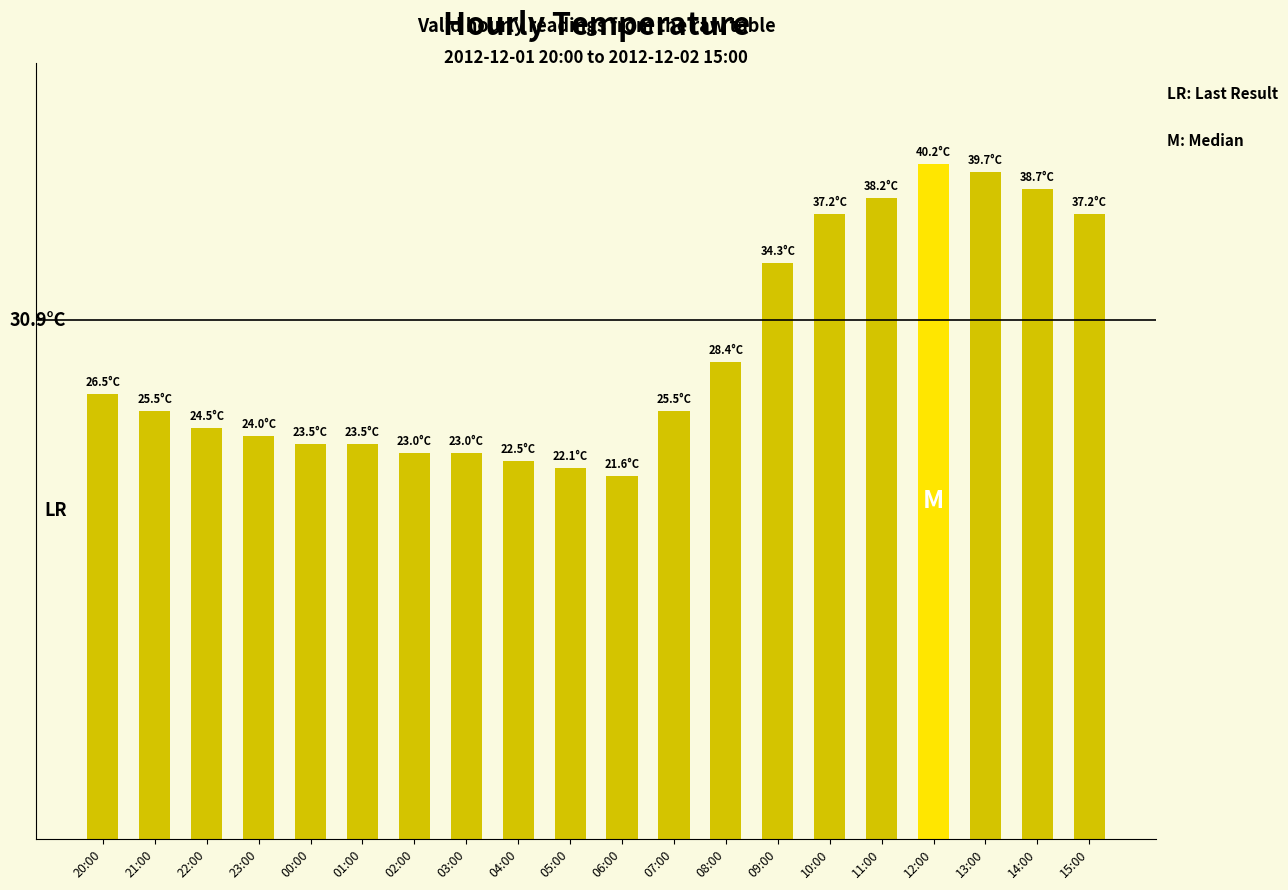

How many values exceed 25?

11